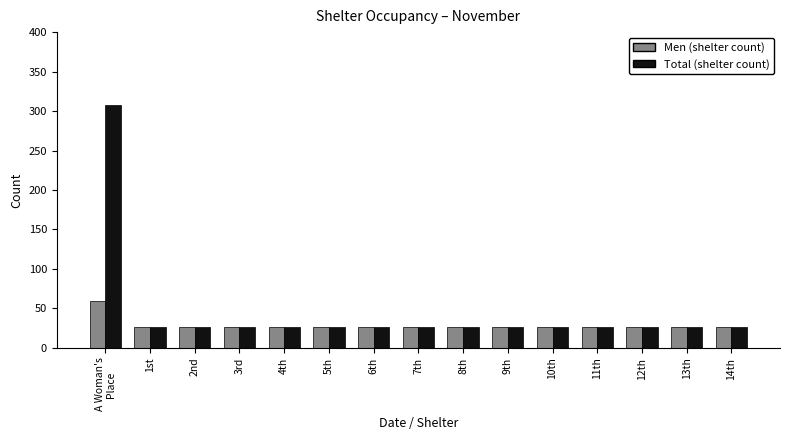

What is the sum of all Men (shelter count) values?

423